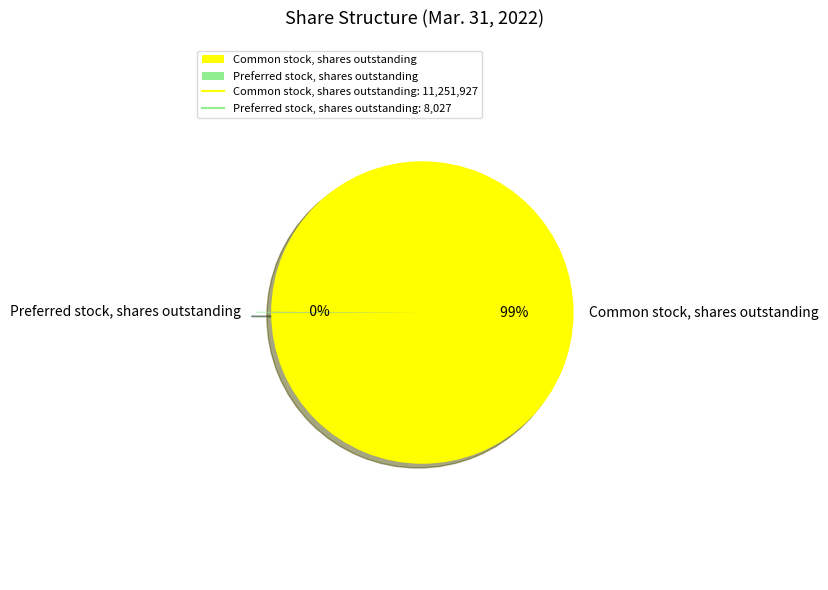

The Common stock, shares outstanding slice represents 100% of the pie. True or false?

True